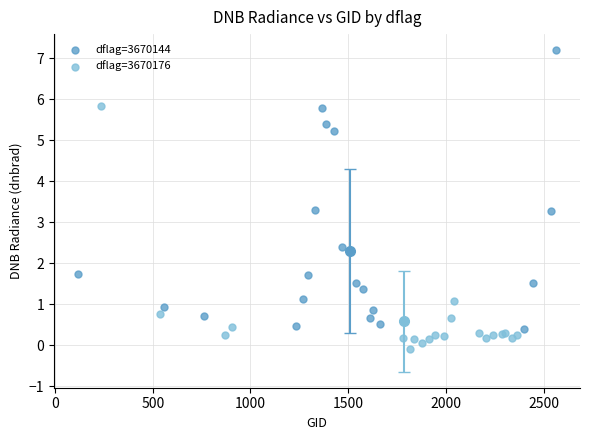

Which series has the largest Y range (max minus min)?

dflag=3670144